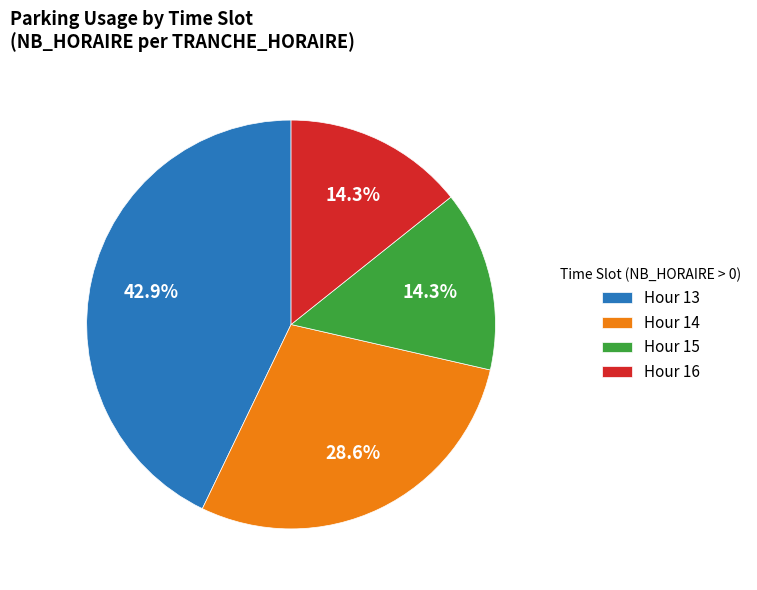

Which slice is the largest?

Hour 13